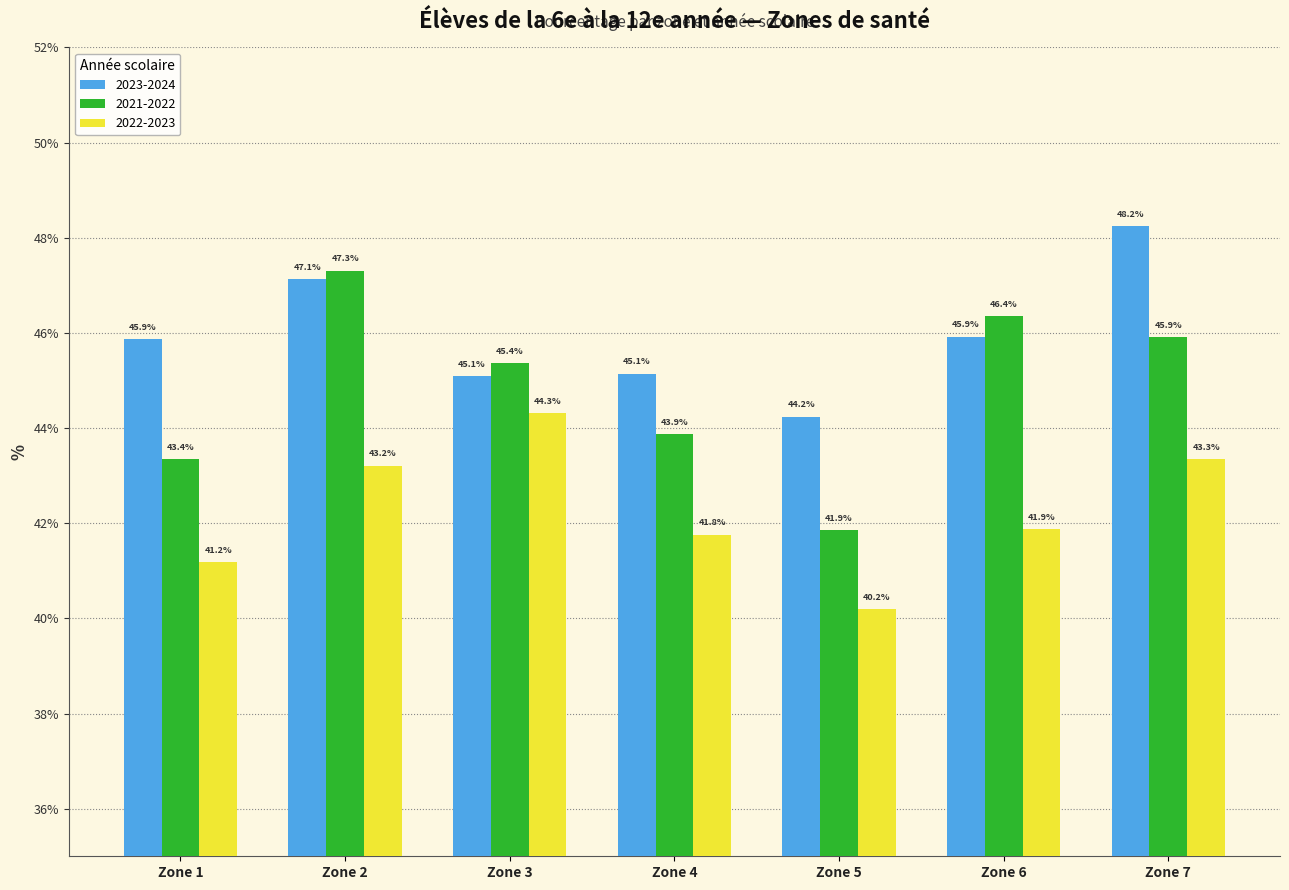

Reading left to right, transcribe all the data shown in this chart.

2023-2024: Zone 1=45.9	Zone 2=47.1	Zone 3=45.1	Zone 4=45.1	Zone 5=44.2	Zone 6=45.9	Zone 7=48.2
2021-2022: Zone 1=43.4	Zone 2=47.3	Zone 3=45.4	Zone 4=43.9	Zone 5=41.9	Zone 6=46.4	Zone 7=45.9
2022-2023: Zone 1=41.2	Zone 2=43.2	Zone 3=44.3	Zone 4=41.8	Zone 5=40.2	Zone 6=41.9	Zone 7=43.3